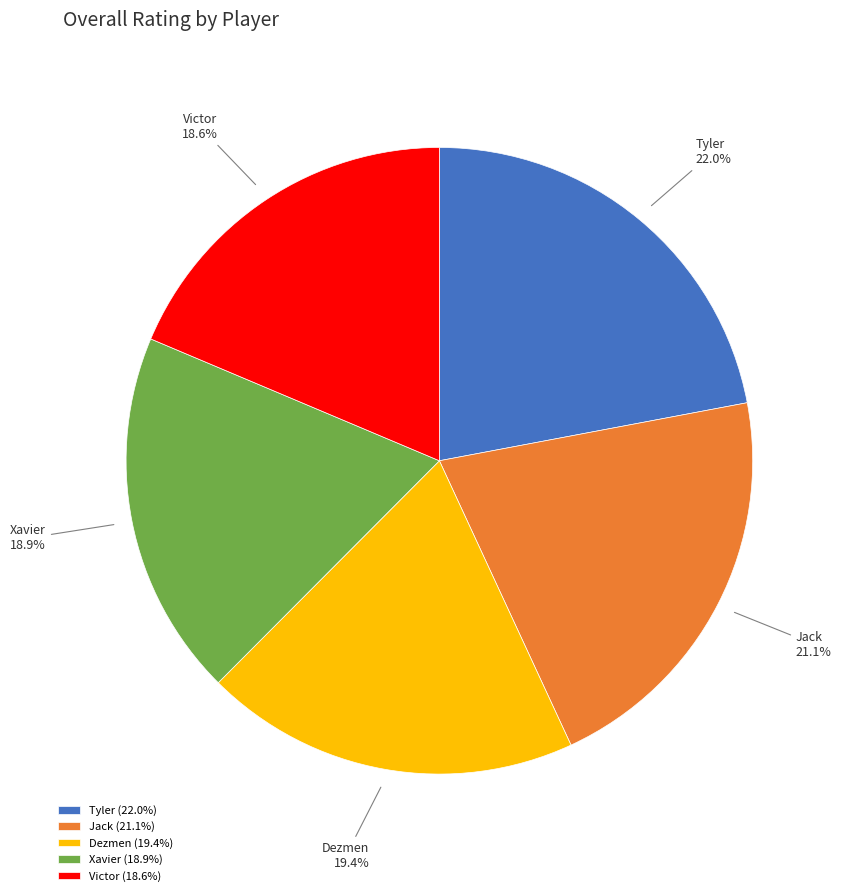

Count the number of slices in the pie.

5